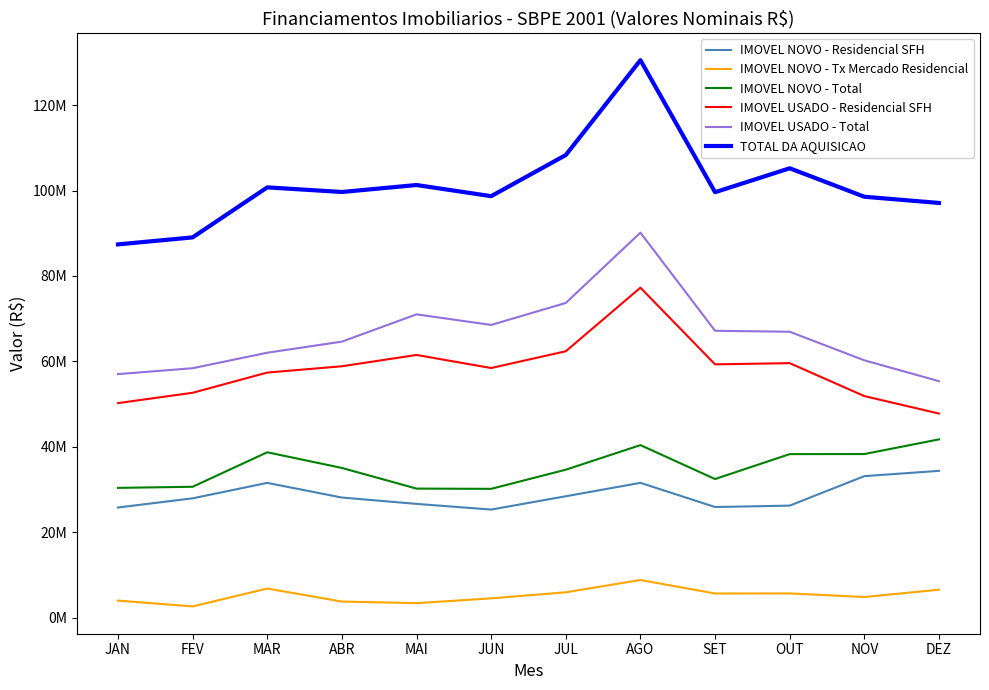

At SET, list the series in order from smallest to largest.

IMOVEL NOVO - Tx Mercado Residencial, IMOVEL NOVO - Residencial SFH, IMOVEL NOVO - Total, IMOVEL USADO - Residencial SFH, IMOVEL USADO - Total, TOTAL DA AQUISICAO